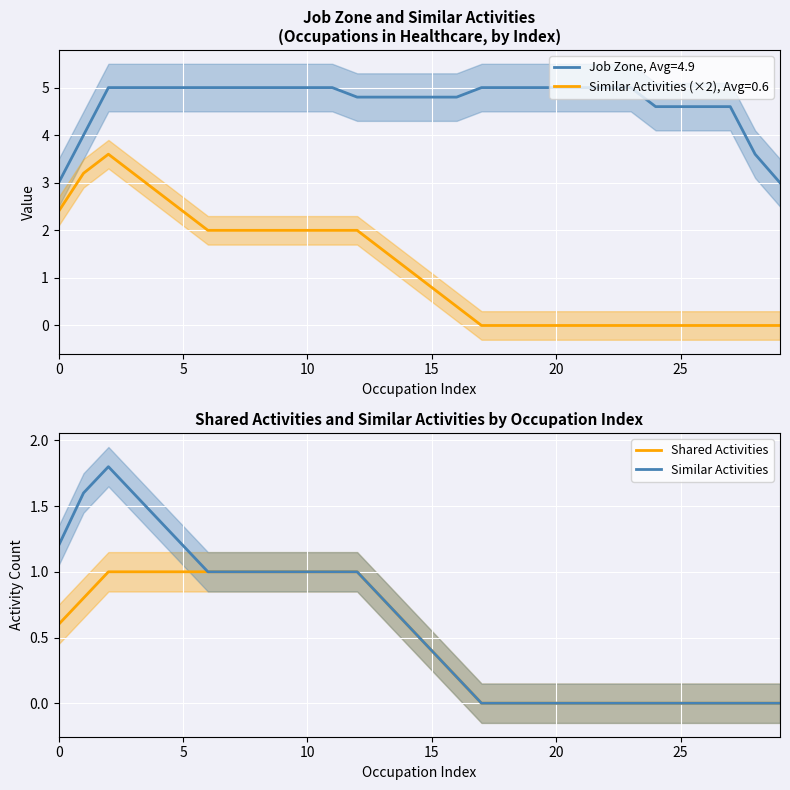

True or false: Similar Activities (×2), Avg=0.6 and Job Zone, Avg=4.9 intersect in this chart.

False